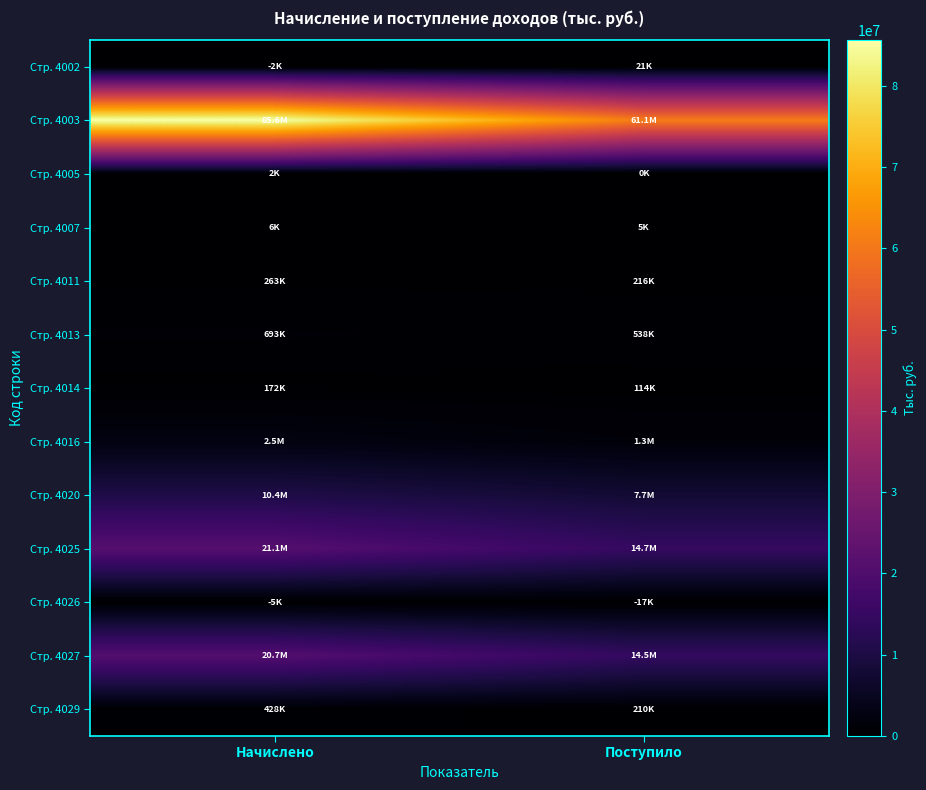

Between Поступило and Начислено, which is larger?

Поступило